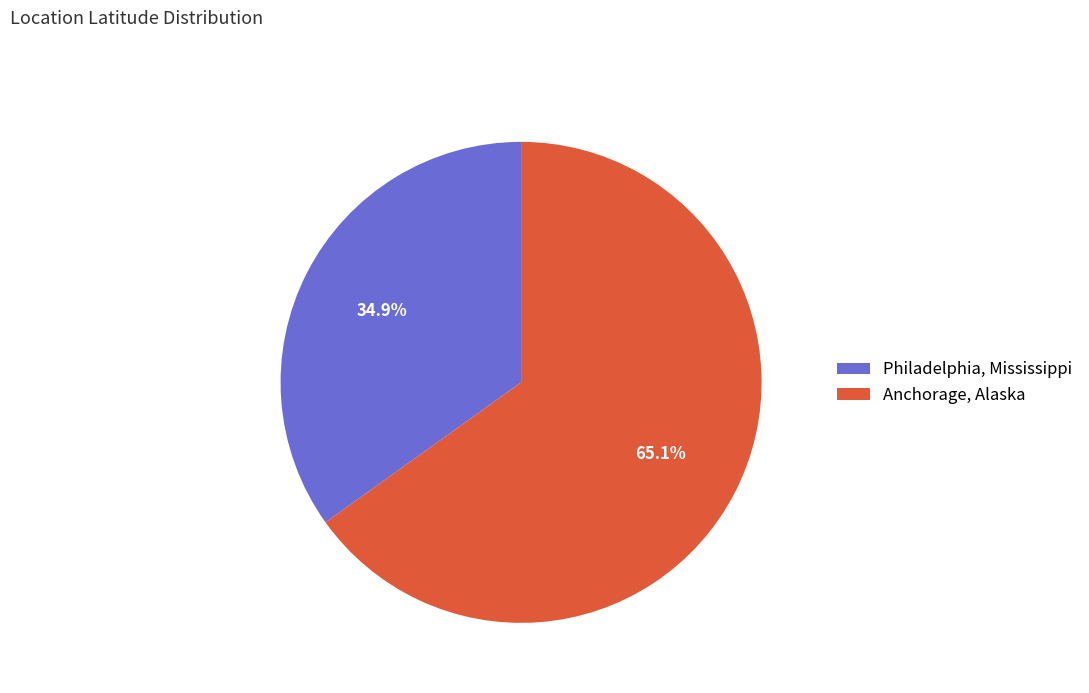

True or false: Anchorage, Alaska accounts for 76% of the total.

False